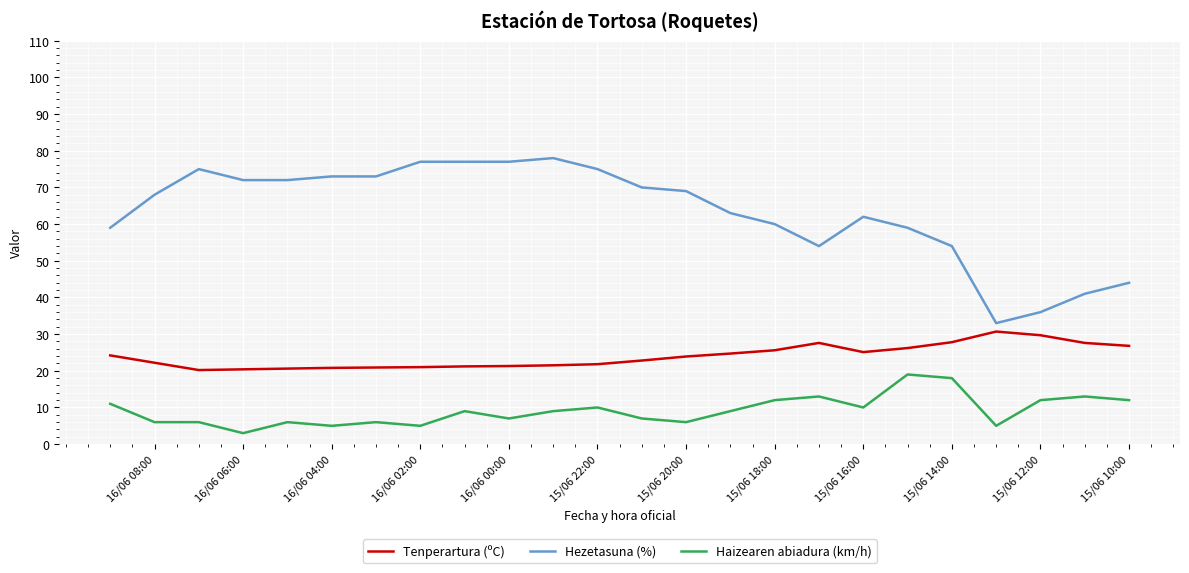

Between 15/06 14:00 and 16/06 00:00, which series saw the biggest shift?

Hezetasuna (%)